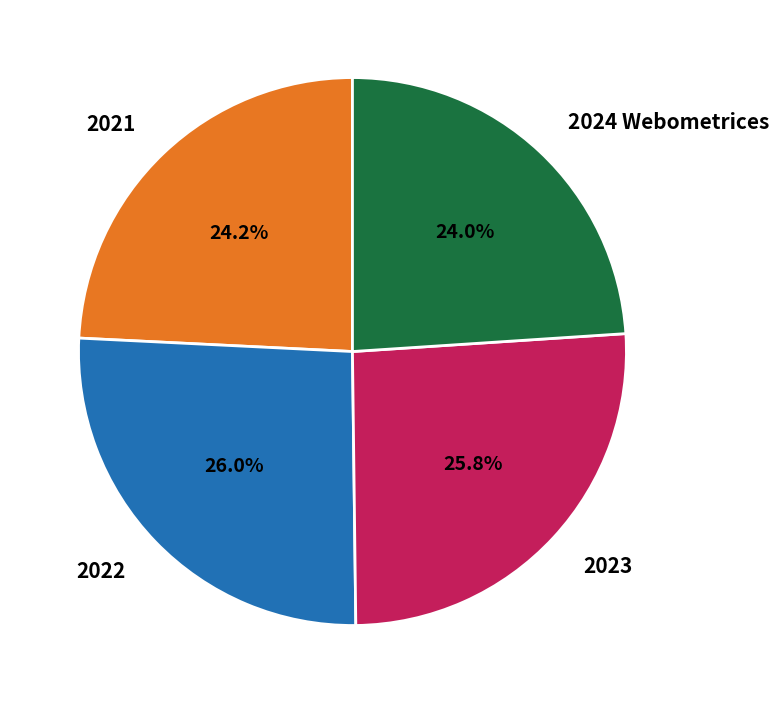

Between 2022 and 2021, which is larger?

2022